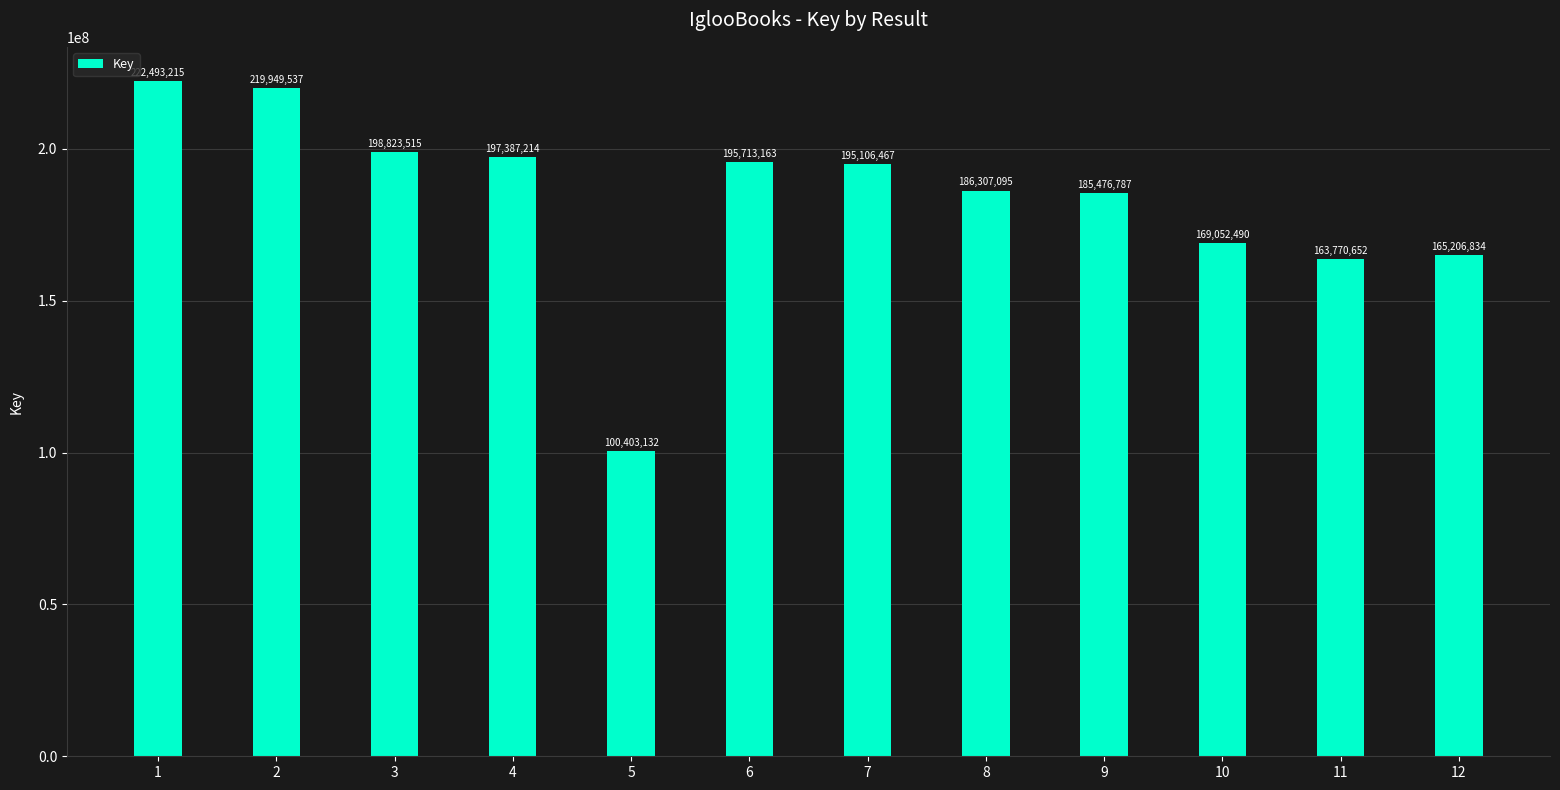

Which label corresponds to the smallest value in the chart?

5